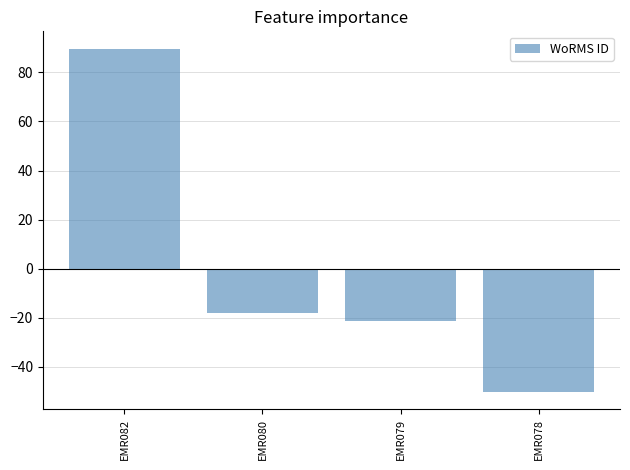

What is the value of the 2nd bar from the left?

-18.2